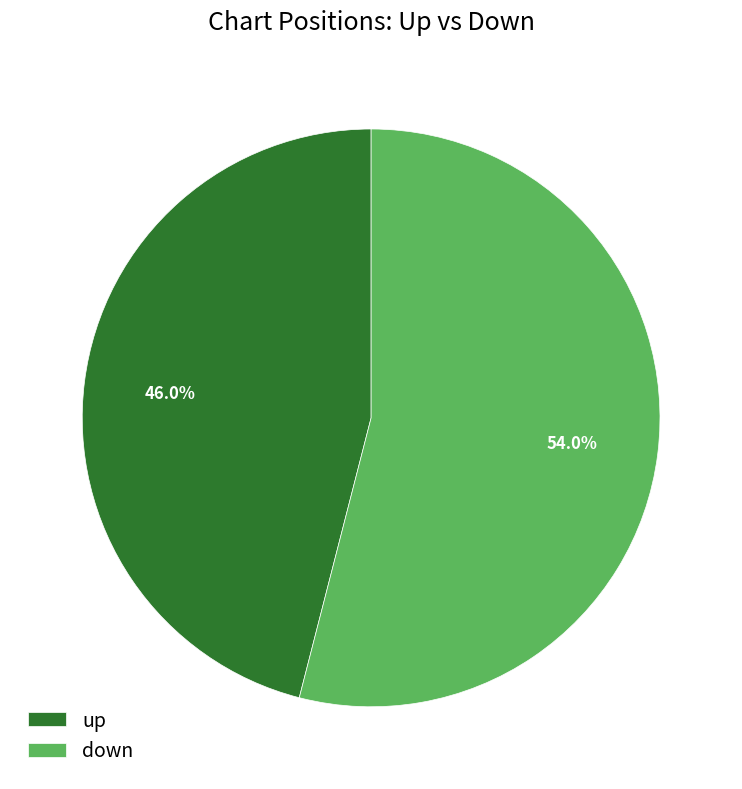

Which category accounts for the majority?

down